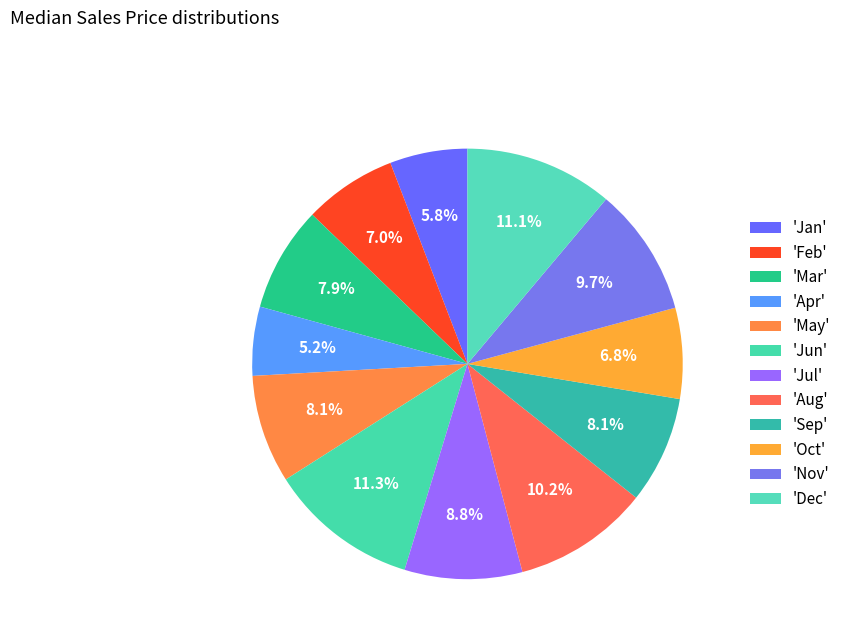

Count the number of slices in the pie.

12